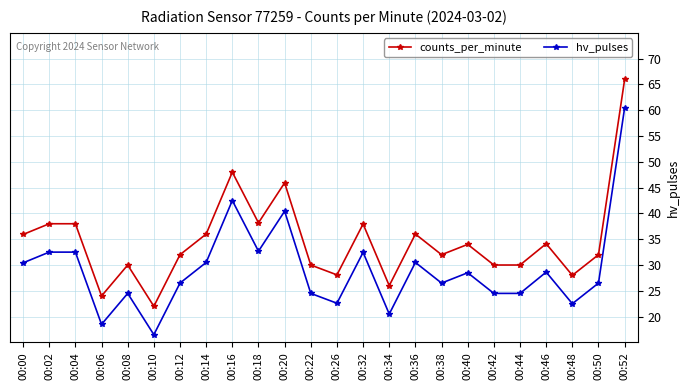

How many series are shown in this chart?

2